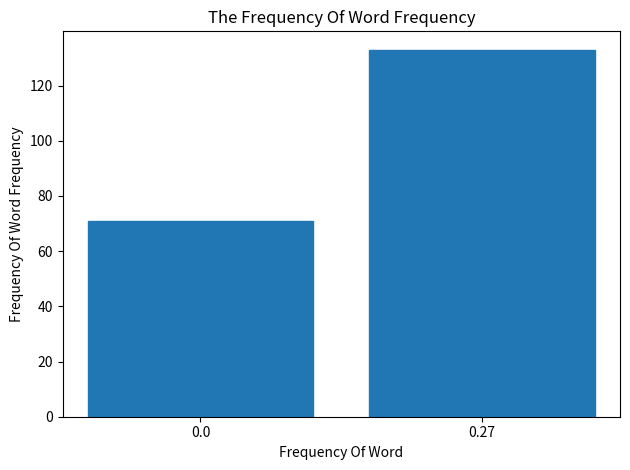

Reading left to right, transcribe all the data shown in this chart.

71	133